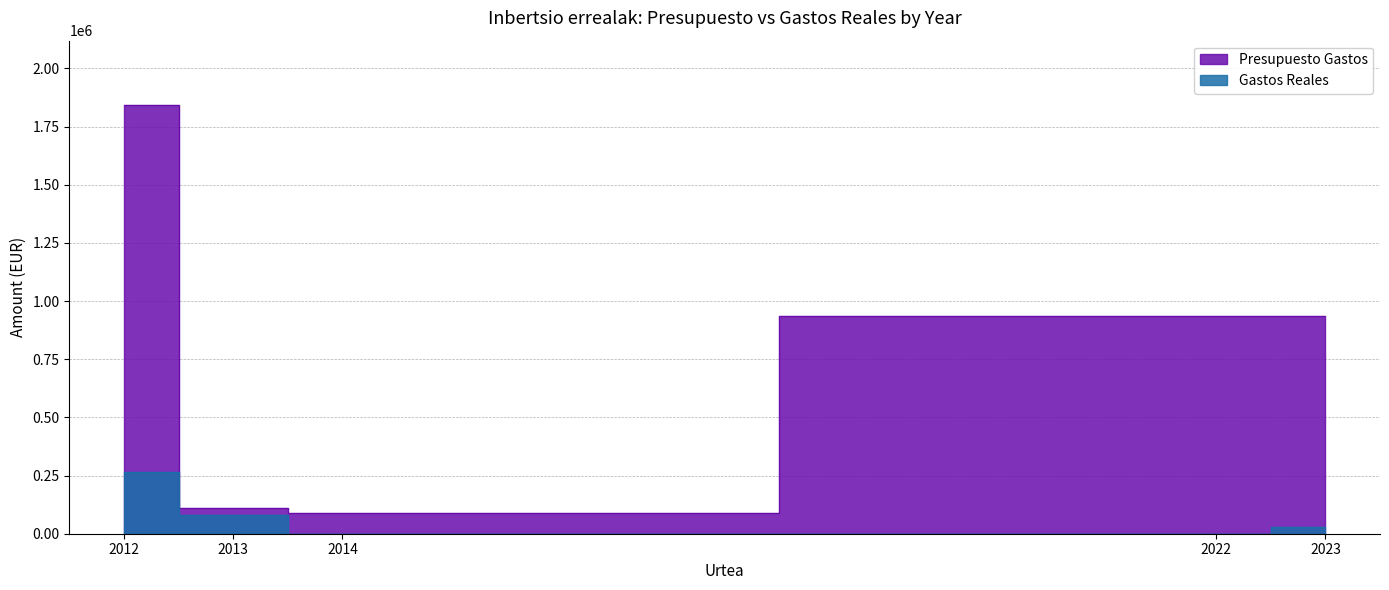

How many values in Gastos Reales are above zero?

3